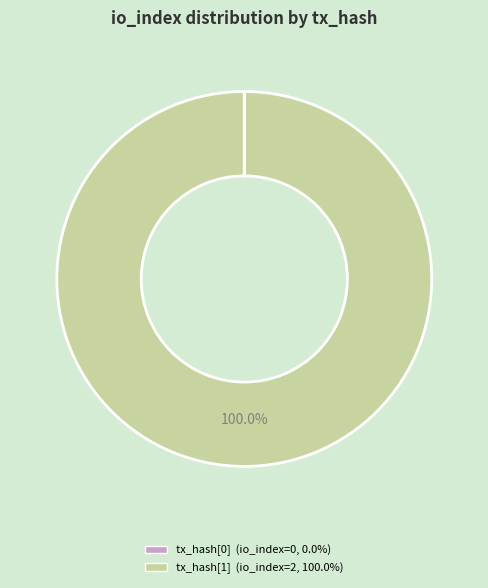

Does any single category account for the majority?

Yes